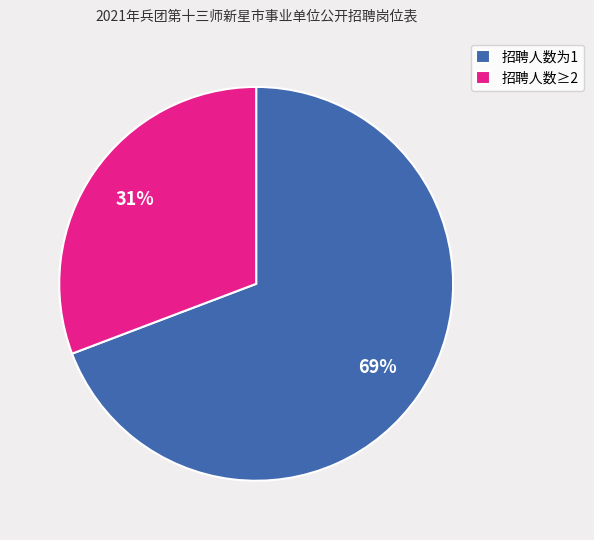

To the nearest percent, what is the difference between the largest and smallest slice percentages?

38%